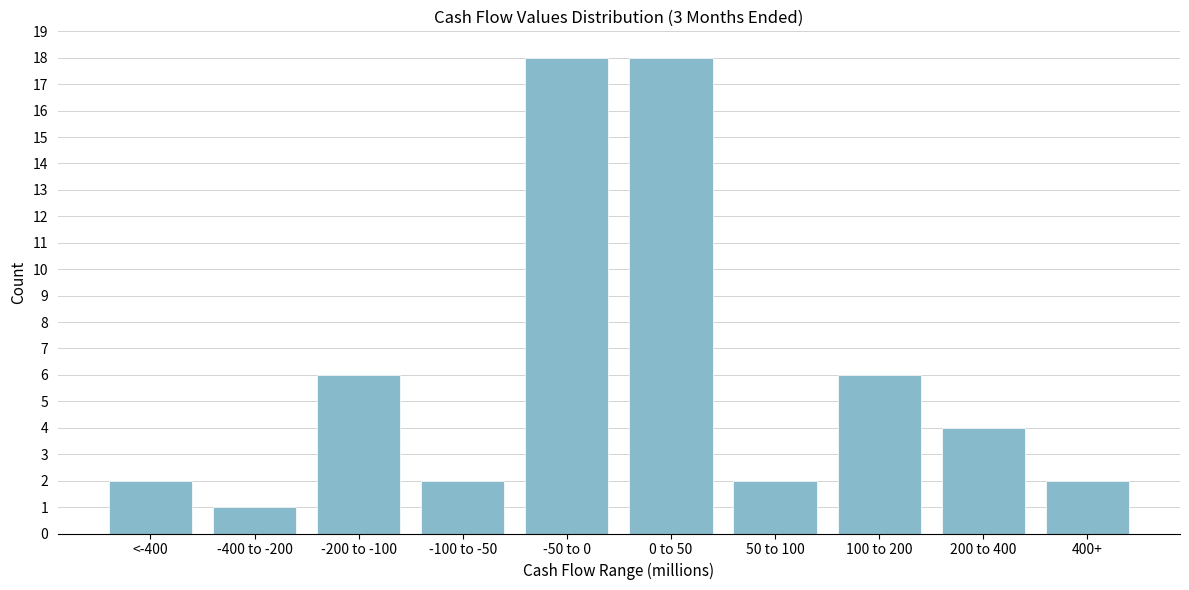

Reading left to right, transcribe all the data shown in this chart.

2	1	6	2	18	18	2	6	4	2